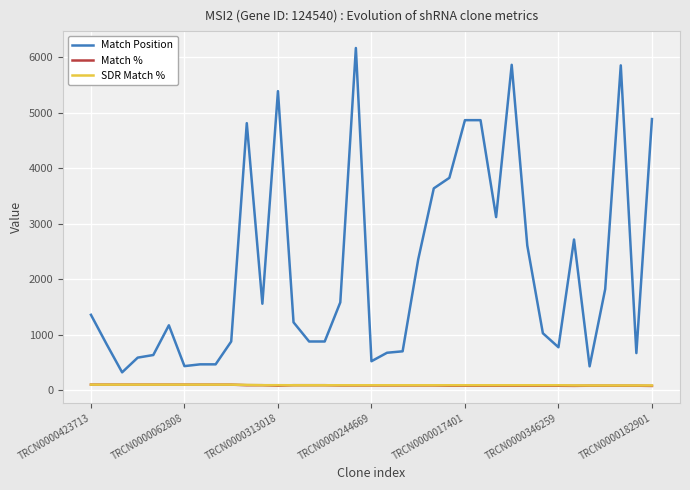

Does the chart display data point markers on the line(s)?

No